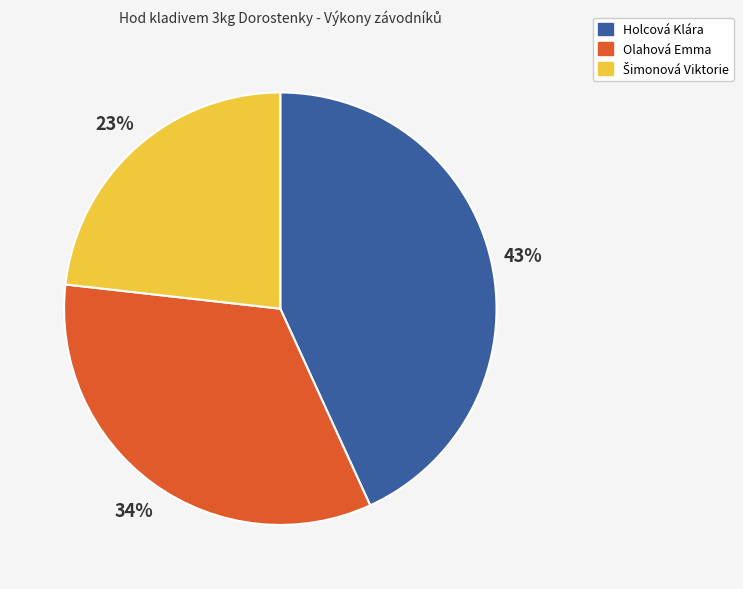

Count the number of slices in the pie.

3